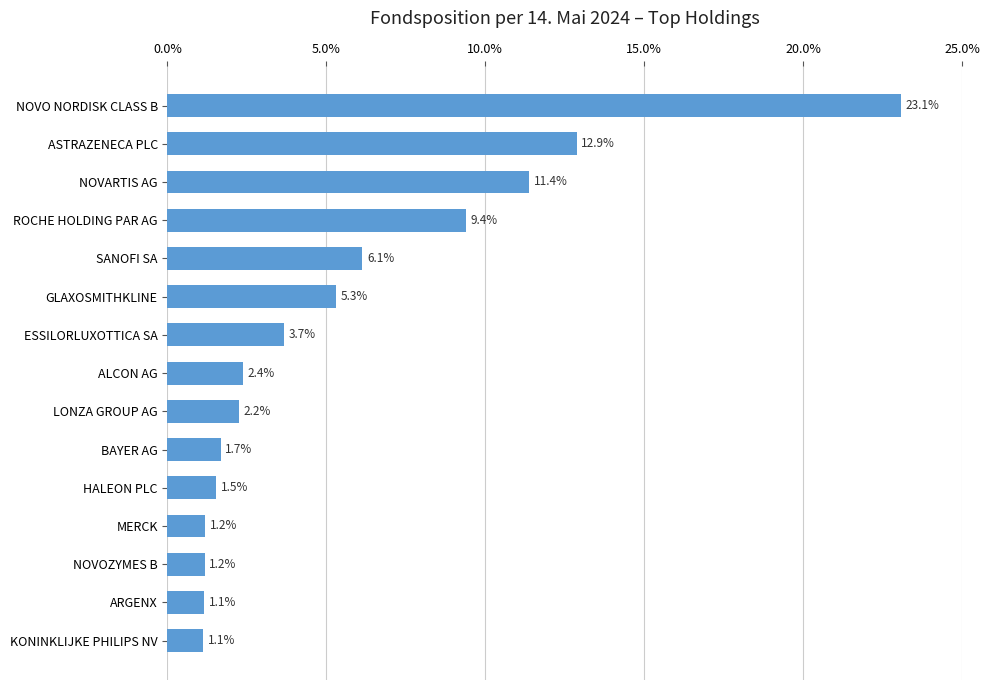

How many data points are less than 2?

6